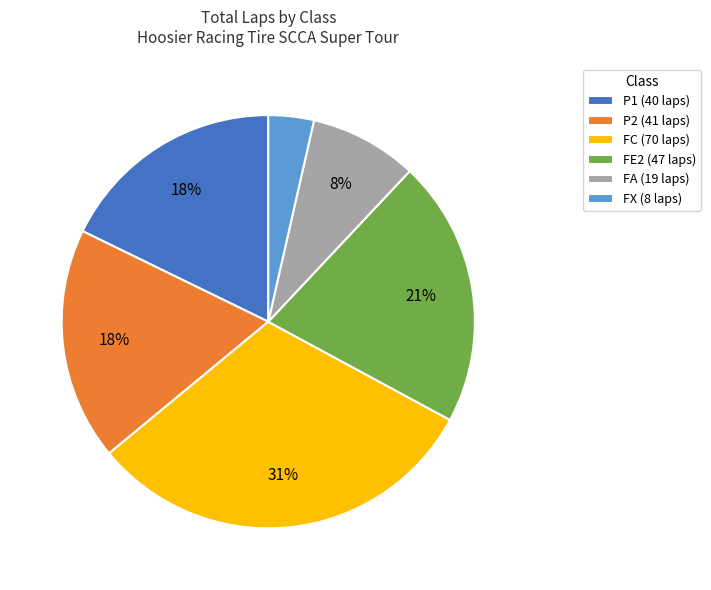

How many slices are in this pie chart?

6